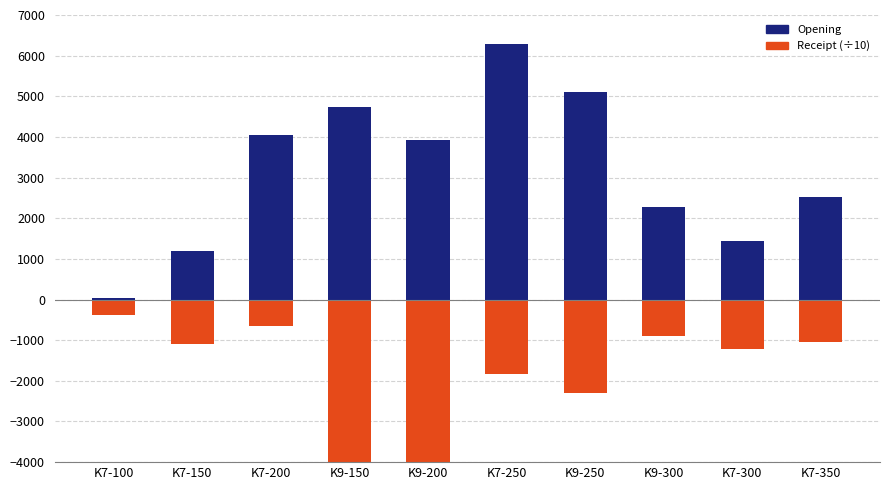

Reading left to right, transcribe all the data shown in this chart.

Opening: K7-100=34.0	K7-150=1188.0	K7-200=4053.5	K9-150=4730.0	K9-200=3921.0	K7-250=6280.5	K9-250=5109.0	K9-300=2272.0	K7-300=1433.0	K7-350=2511.0
Receipt (scaled): K7-100=-375.6	K7-150=-1105.5	K7-200=-639.1	K9-150=-14922.5	K9-200=-9509.8	K7-250=-1826.5	K9-250=-2310.0	K9-300=-902.9	K7-300=-1223.8	K7-350=-1035.7